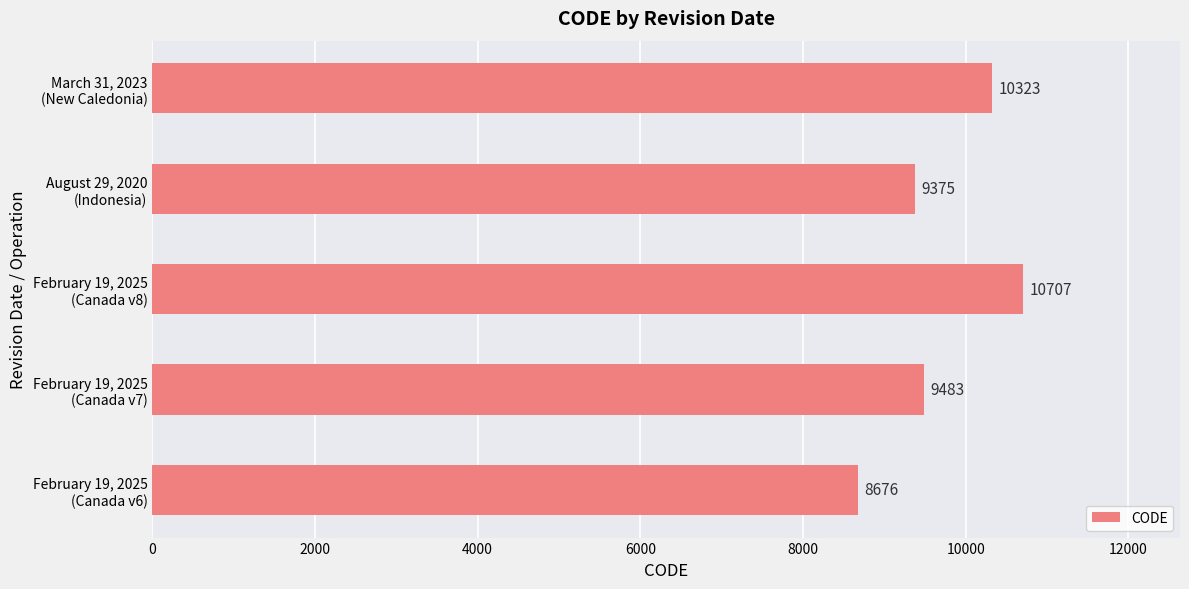

What is the sum of all values?

48564